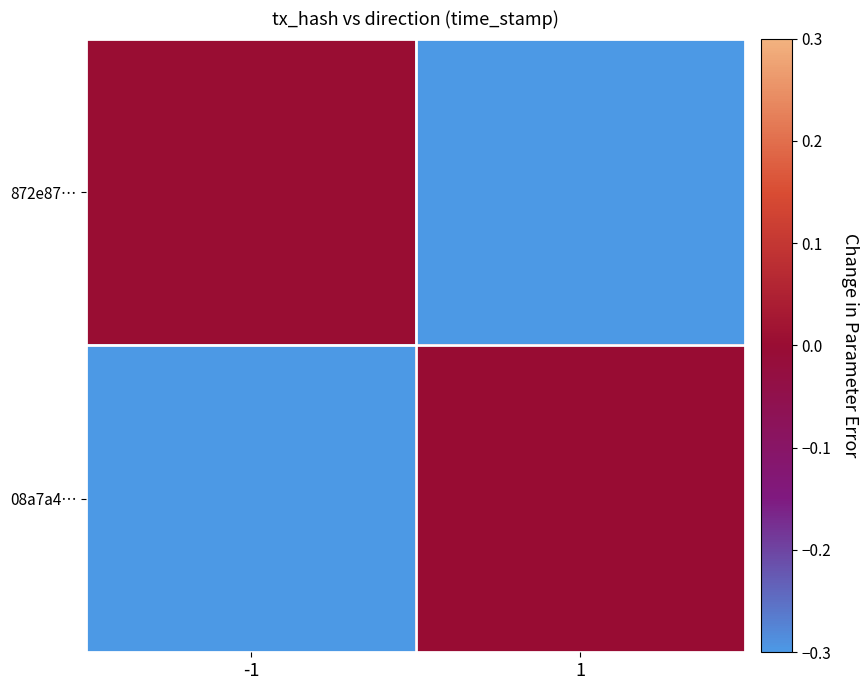

Which has a higher value, -1 or 1?

-1